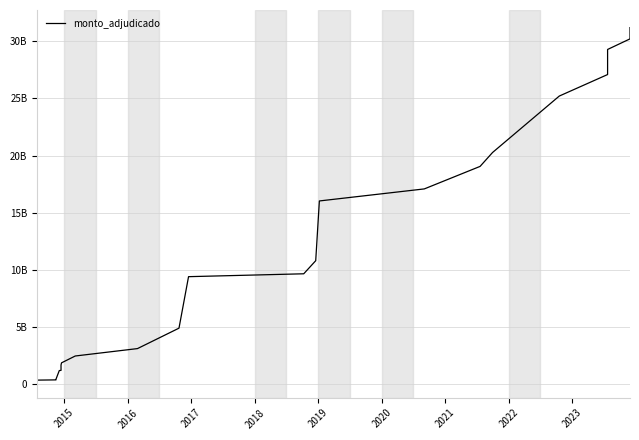

True or false: there are more than 0 points higher than both neighbors.

False